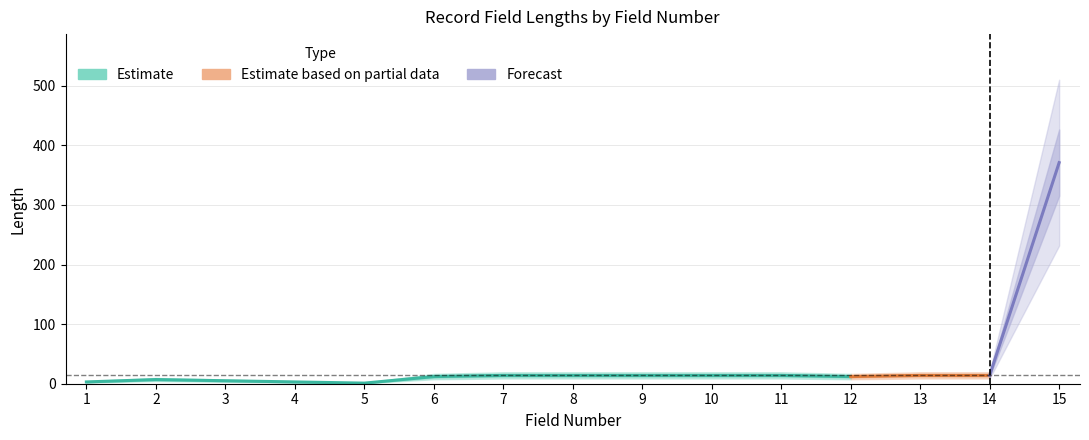

Reading left to right, what are all the values shown in this chart?

1=3	2=7	3=5	4=3	5=1	6=12	7=14	8=14	9=14	10=14	11=14	12=12	13=14	14=14	15=371